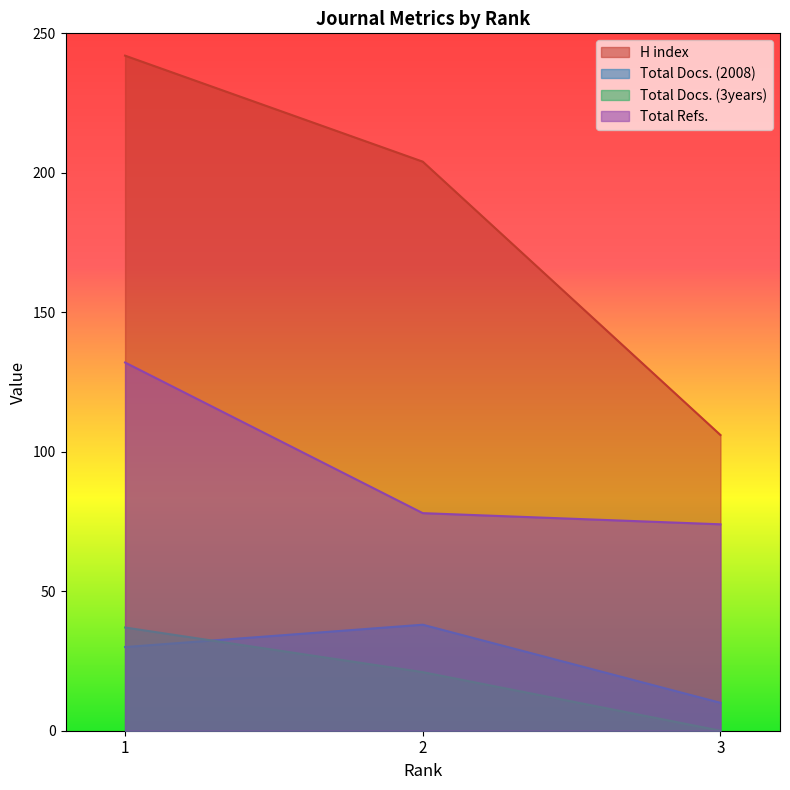

Where is Total Refs. nearest to the value 103?

2